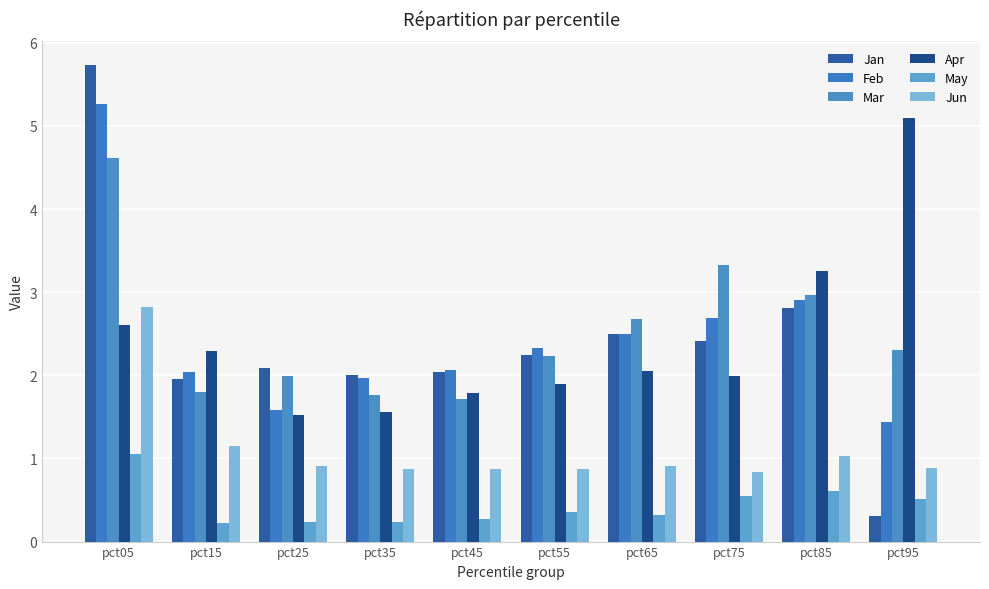

Does the chart contain any negative values?

No